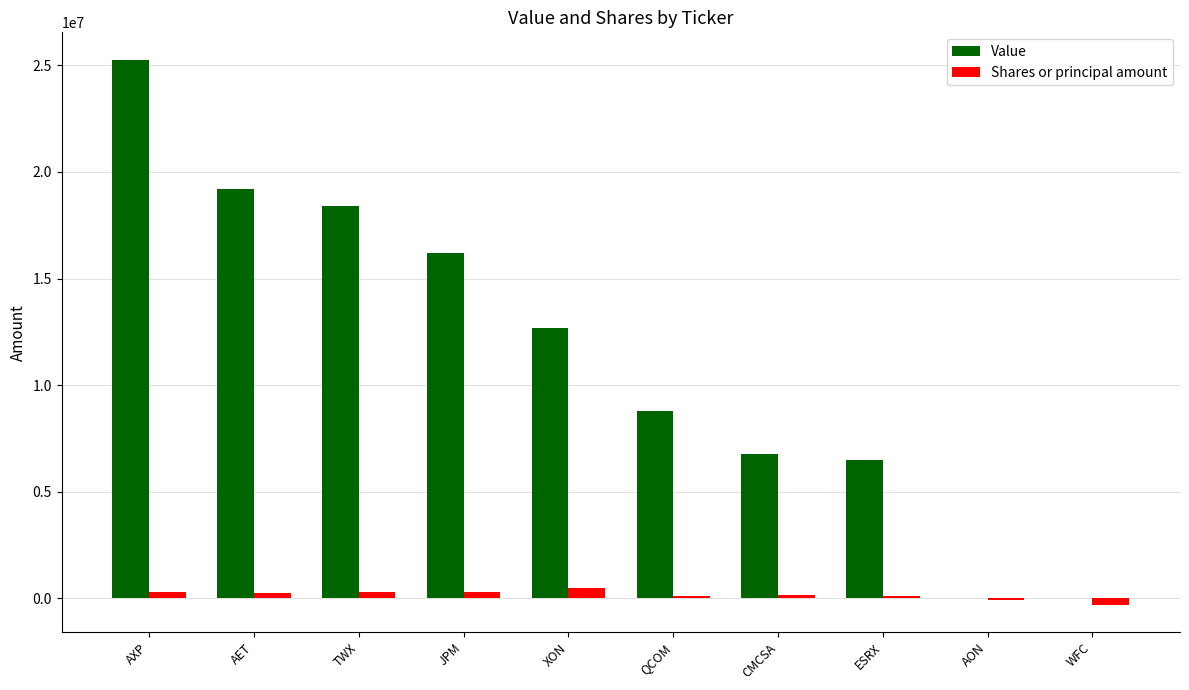

Which series has the largest total across all categories?

Value